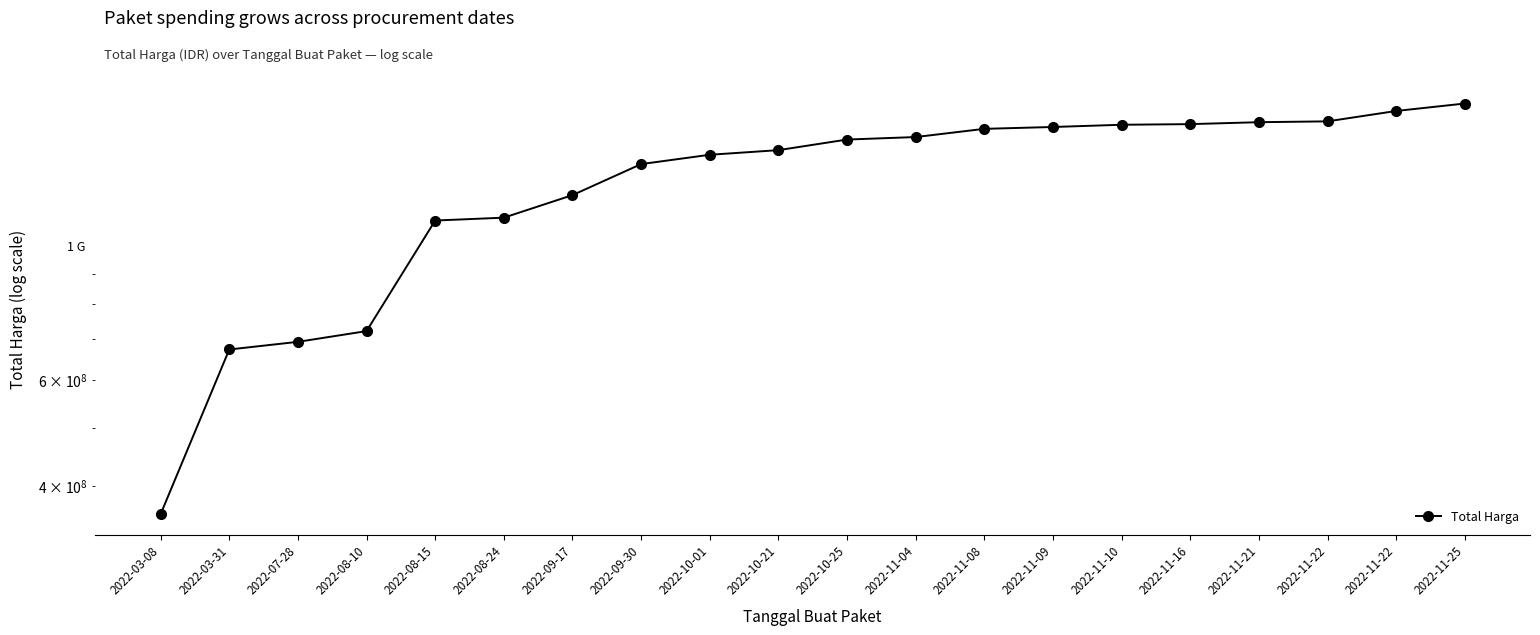

Reading left to right, what are all the values shown in this chart?

2022-03-08=359500000	2022-03-31=673621780	2022-07-28=693571780	2022-08-10=722571780	2022-08-15=1101646780	2022-08-24=1113646780	2022-09-17=1213646780	2022-09-30=1366123780	2022-10-01=1415601780	2022-10-21=1440801780	2022-10-25=1500176780	2022-11-04=1514576780	2022-11-08=1562716780	2022-11-09=1573816780	2022-11-10=1587258780	2022-11-16=1591083780	2022-11-21=1602883780	2022-11-22=1607976780	2022-11-22=1672976780	2022-11-25=1721116780